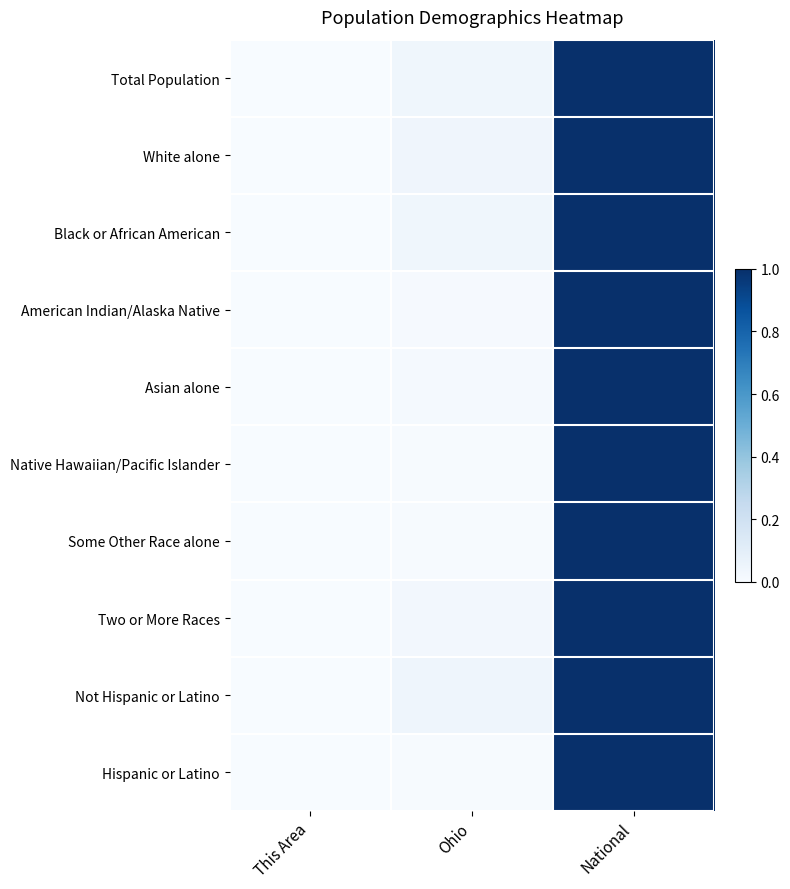

At which category is the sum across all series the highest?

National